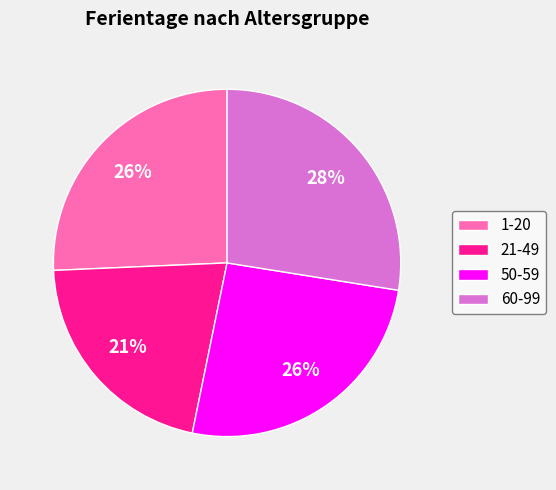

Which category has the biggest portion of the pie?

60-99